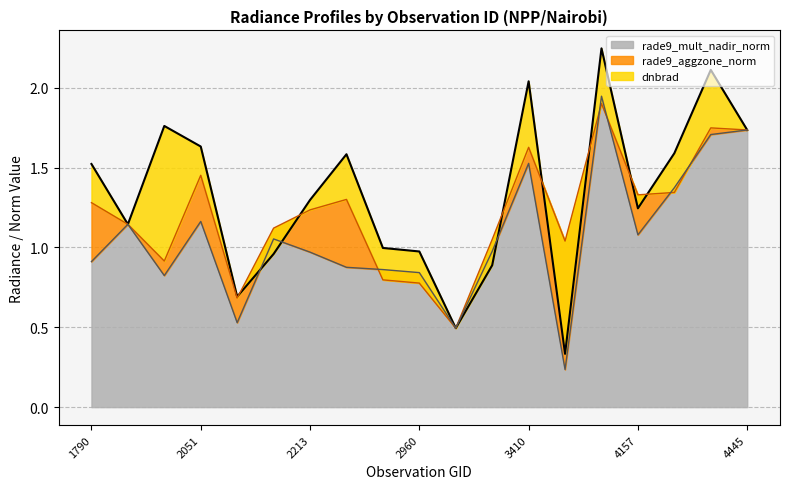

Reading right to left, what are all the values shown in this chart?

dnbrad: 1.7	2.1	1.6	1.2	2.2	0.3	2.0	0.9	0.5	1.0	1.0	1.6	1.3	1.0	0.7	1.6	1.8	1.1	1.5
rade9_aggzone_norm: 1.7	1.7	1.3	1.3	1.9	1.0	1.6	1.1	0.5	0.8	0.8	1.3	1.2	1.1	0.7	1.5	0.9	1.1	1.3
rade9_mult_nadir_norm: 1.7	1.7	1.4	1.1	1.9	0.2	1.5	1.0	0.5	0.8	0.9	0.9	1.0	1.1	0.5	1.2	0.8	1.1	0.9